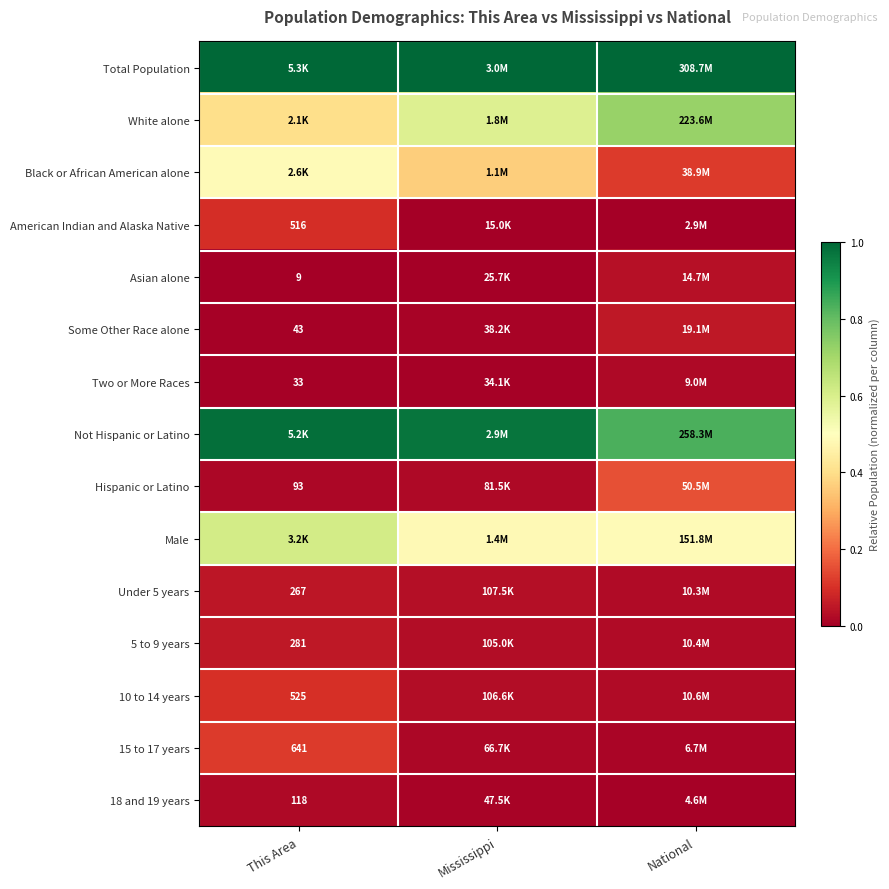

List the labels in order of Two or More Races value, smallest first.

This Area, Mississippi, National